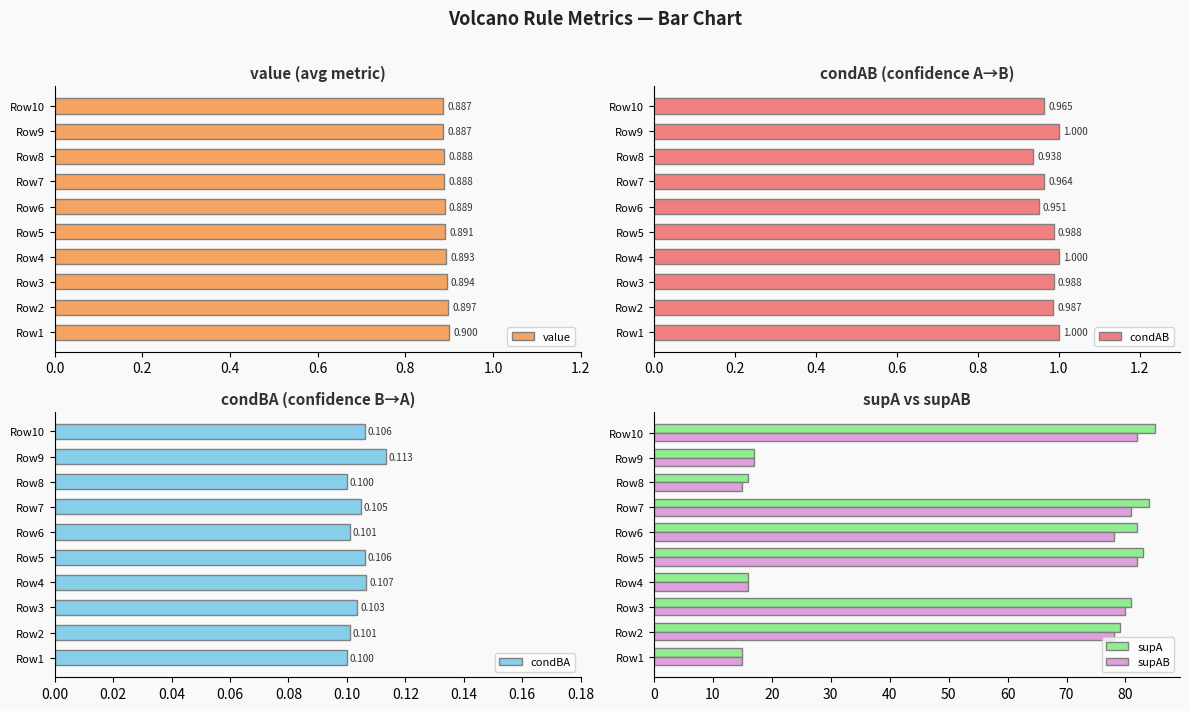

The supA series shows 147 at Row7. True or false?

False